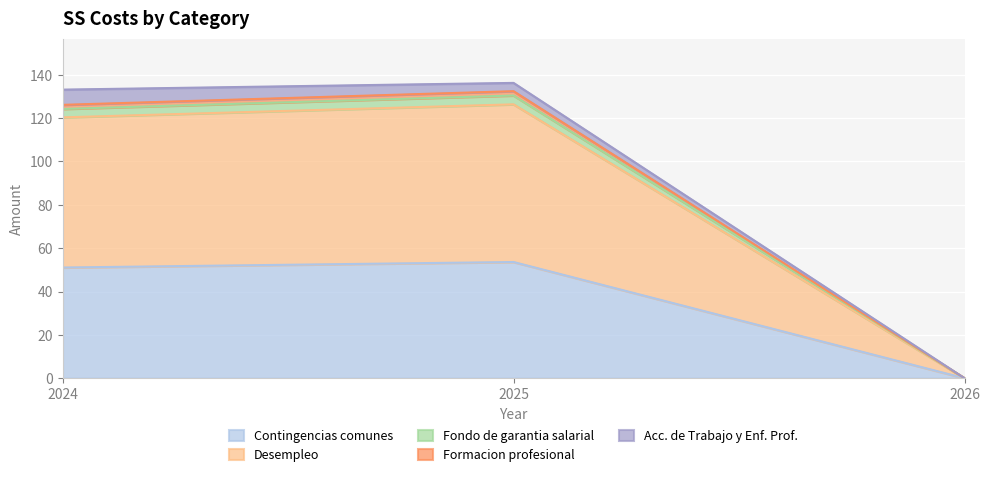

At how many categories does at least one series exceed 108?

2